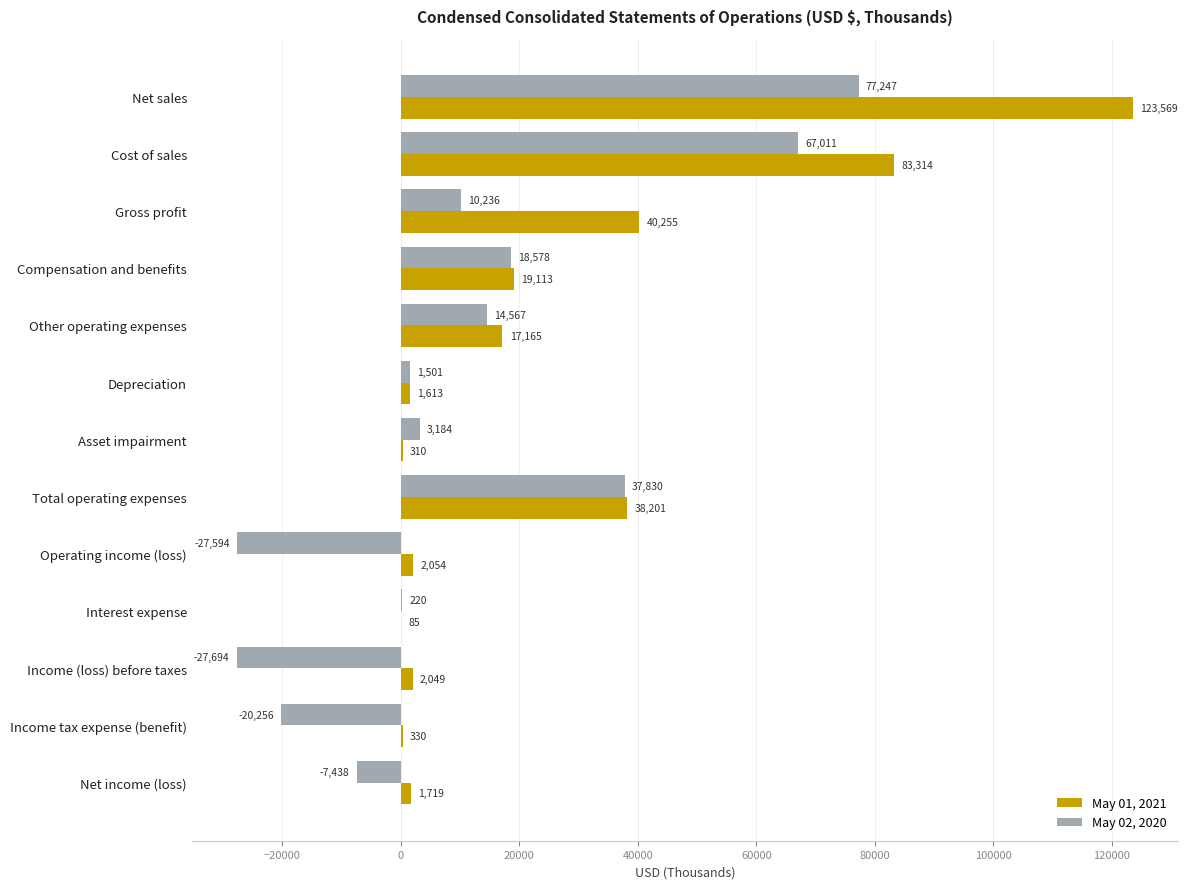

Between Asset impairment and Income tax expense (benefit), which series saw the biggest shift?

May 02, 2020